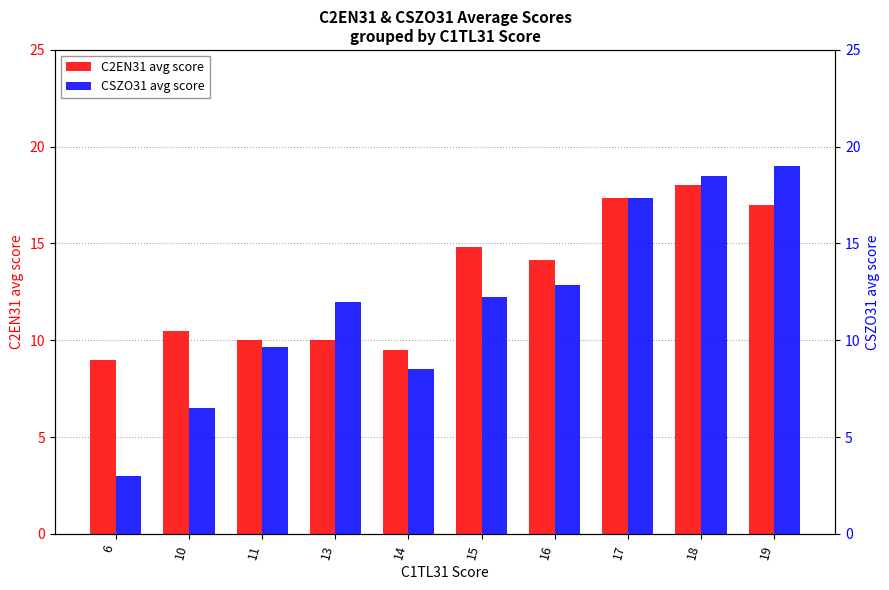

What is the sum of the C2EN31 avg score values at 6 and 15?

23.8